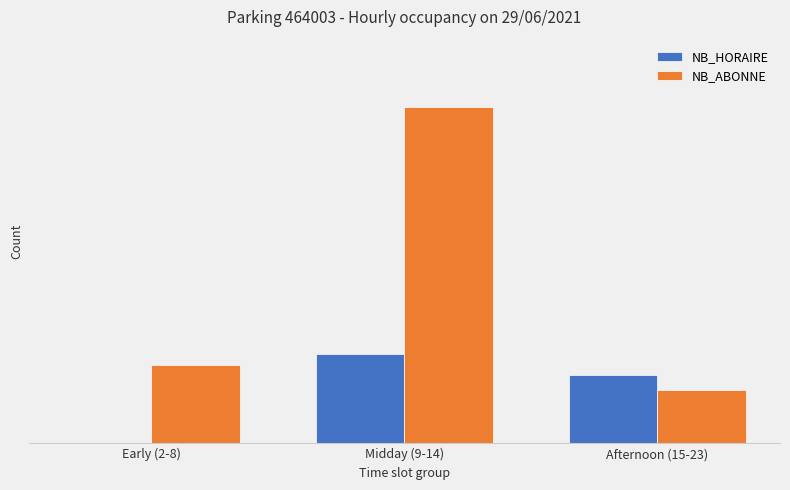

Which series has the largest range (max minus min)?

NB_ABONNE